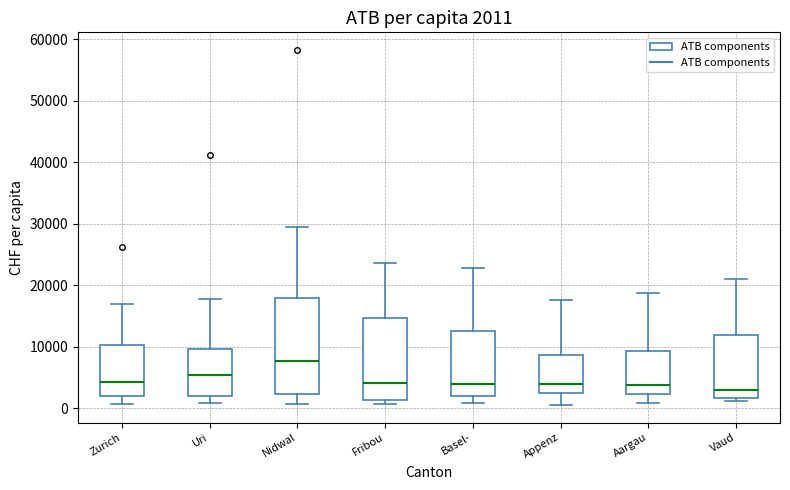

Which box is the tallest, from its lower edge to its upper edge?

Nidwal